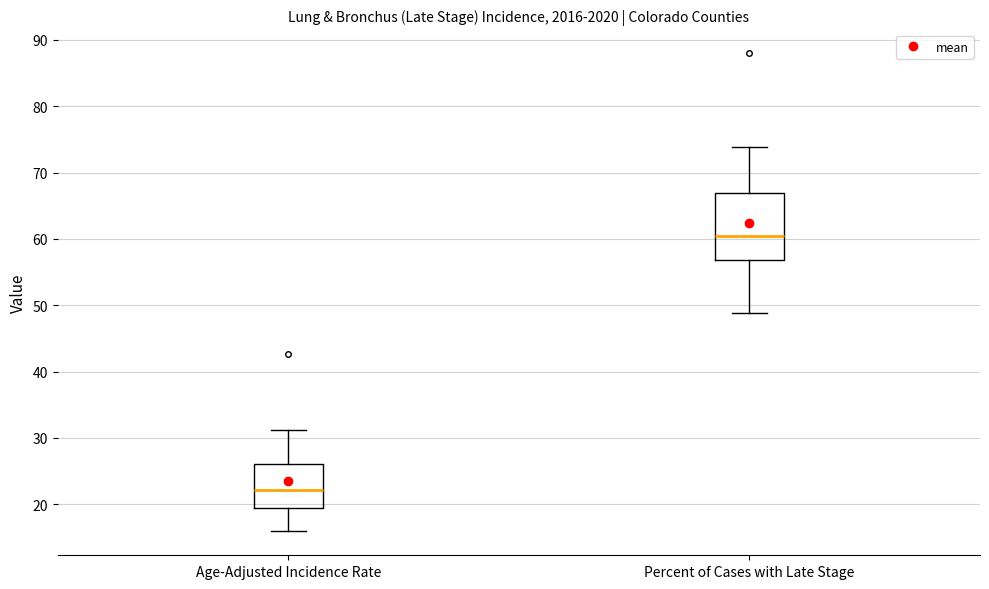

Reading left to right, transcribe this box plot: for each box, give where its median line is, the range the box spans, and where its two whiskers end, as read against the y-axis. The values are not printed on the chart, so give them approximately, as read against the axis.

Age-Adjusted Incidence Rate: median 22, box 19 to 26, whiskers 16 to 31
Percent of Cases with Late Stage: median 61, box 57 to 67, whiskers 49 to 74